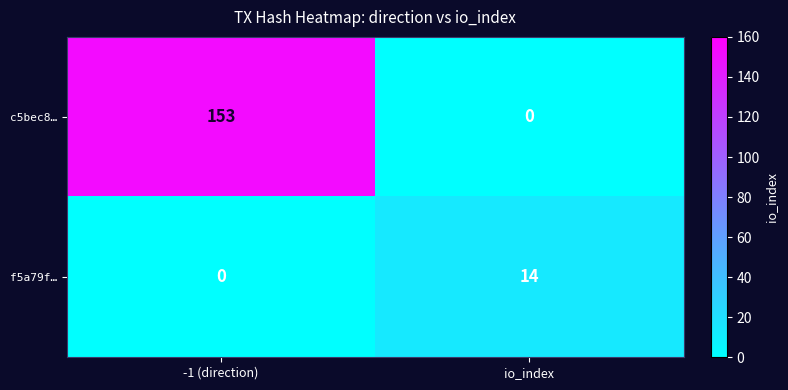

Which category has the highest value across all series?

-1 (direction)